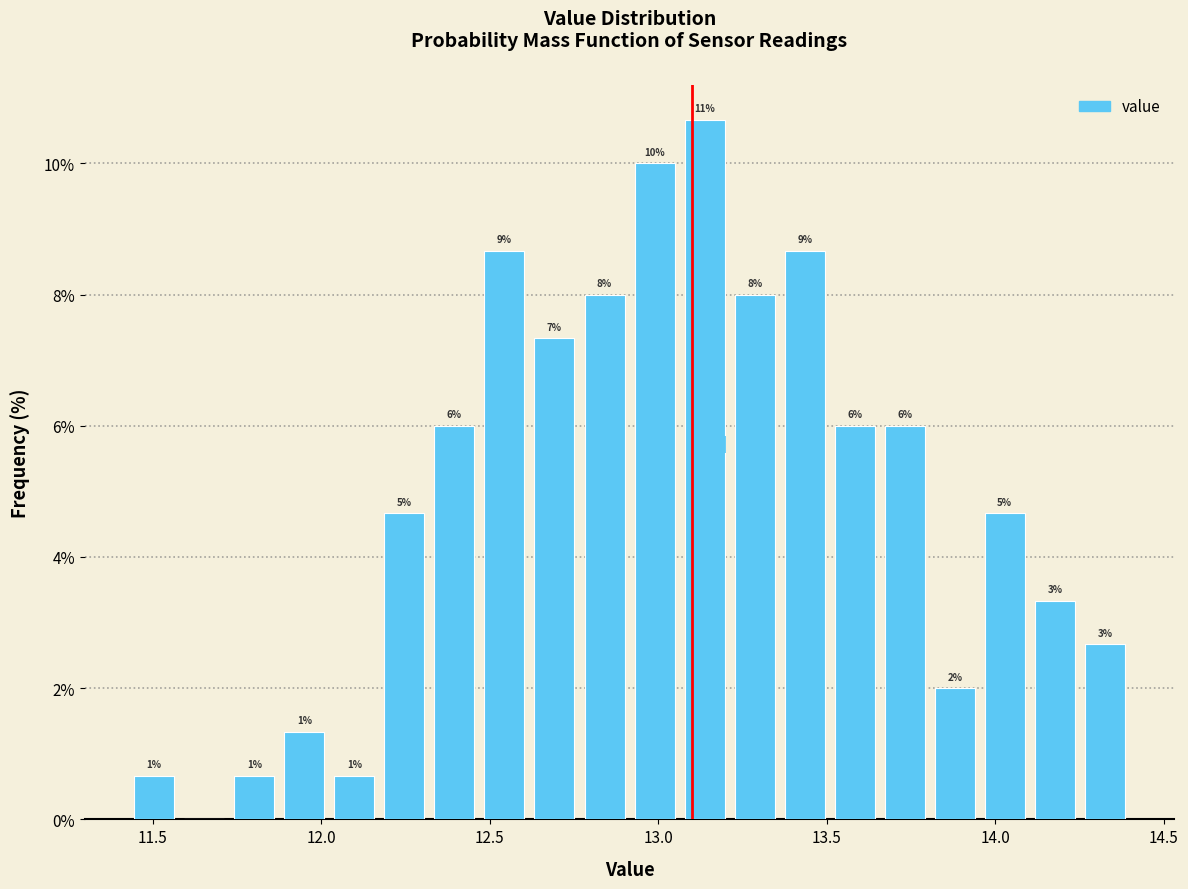

Read against the x-axis, roughly where is the centre of the tallest bar?

13.15